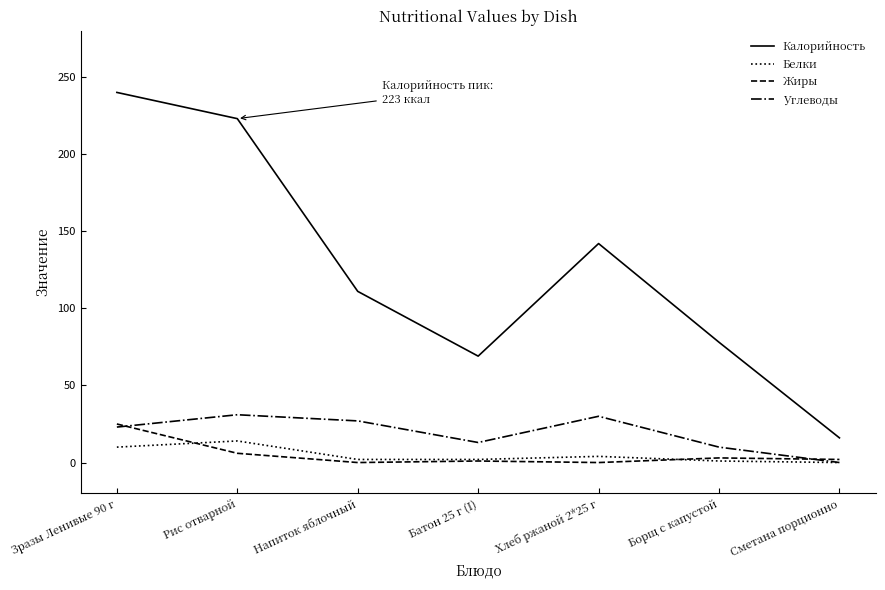

Is it true that Калорийность equals 78 at Борщ с капустой?

True